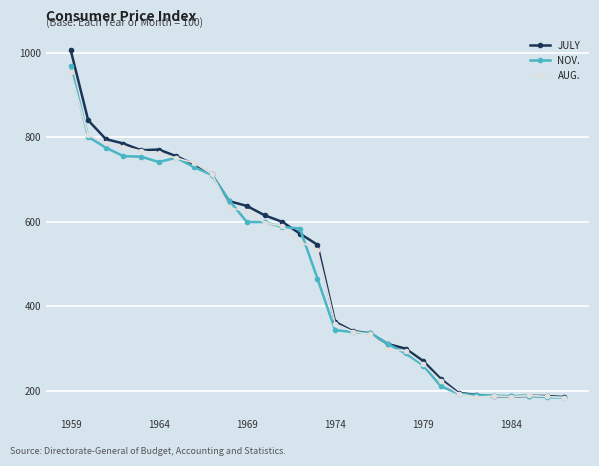

What is the greatest value displayed?

1007.5